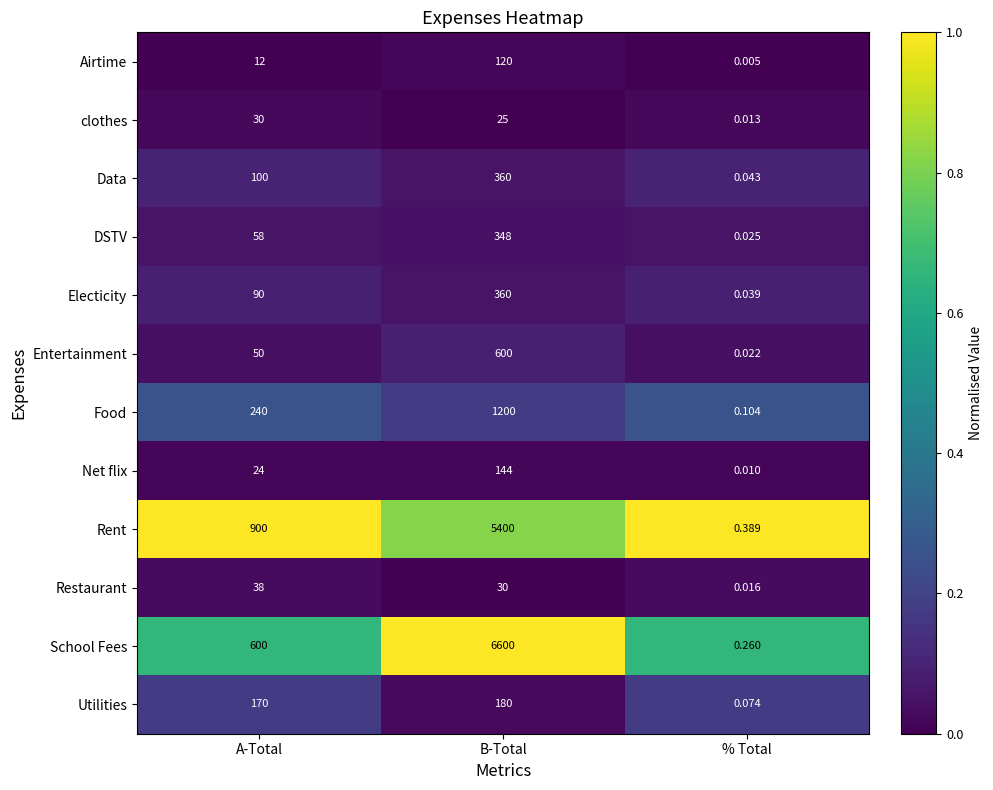

Rank the categories by Net flix value from highest to lowest.

B-Total, A-Total, % Total